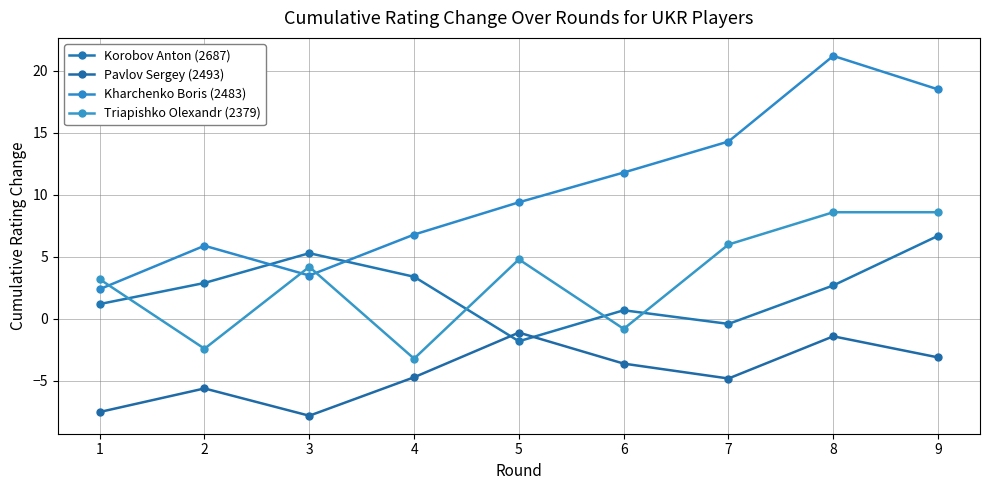

The Pavlov Sergey (2493) series shows -3.3 at 2. True or false?

False